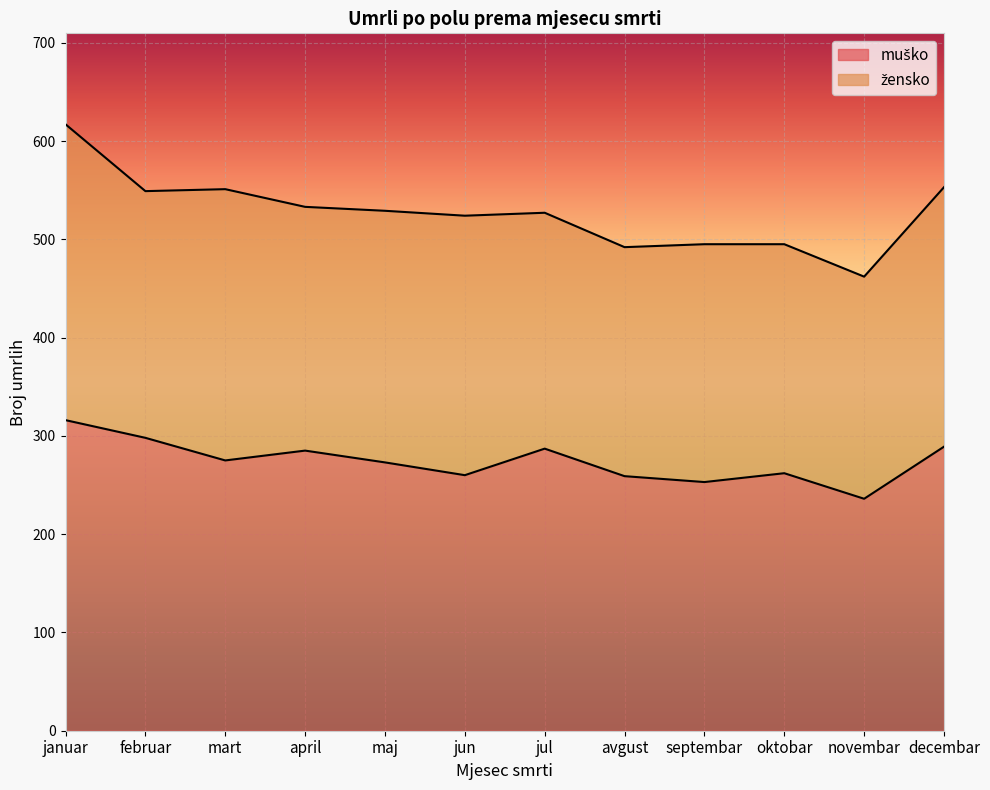

What is the difference between the second highest and minimum values?

62